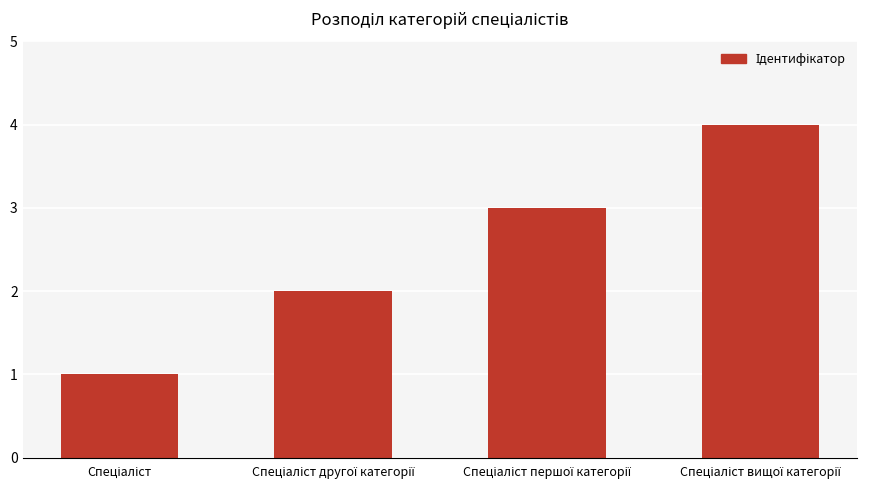

What is the difference between the maximum and minimum values?

3